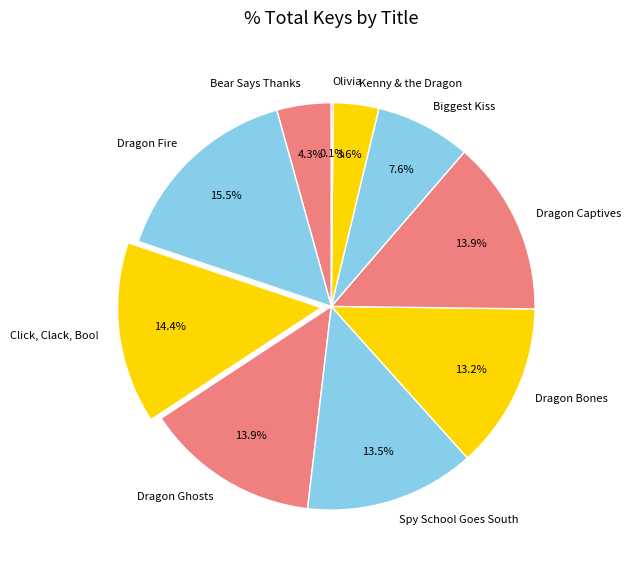

Does any single category account for the majority?

No